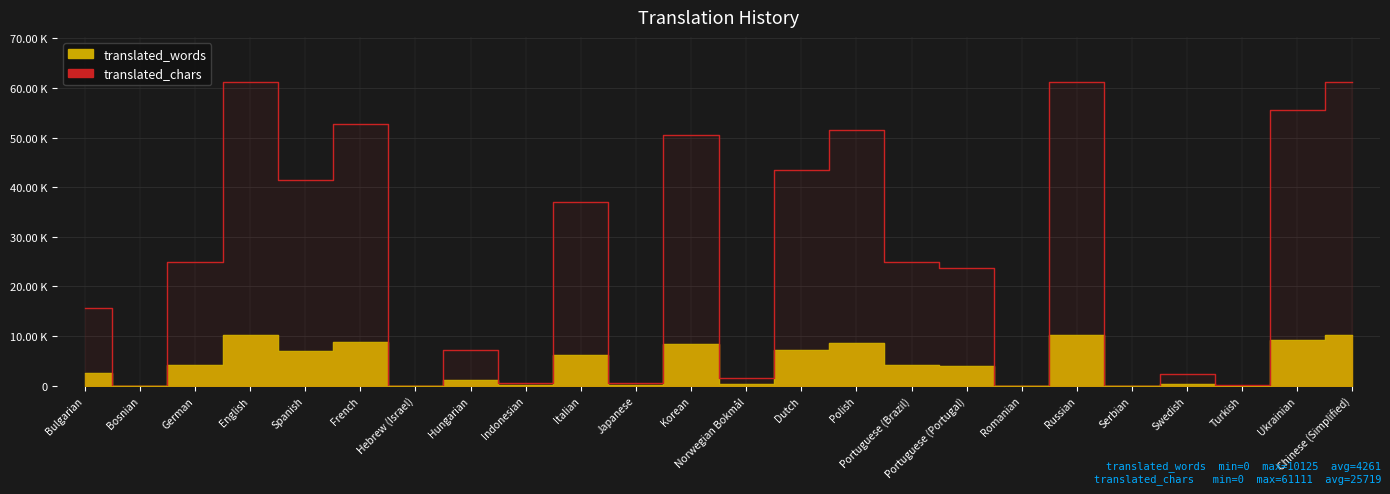

What is the greatest value displayed?

61111